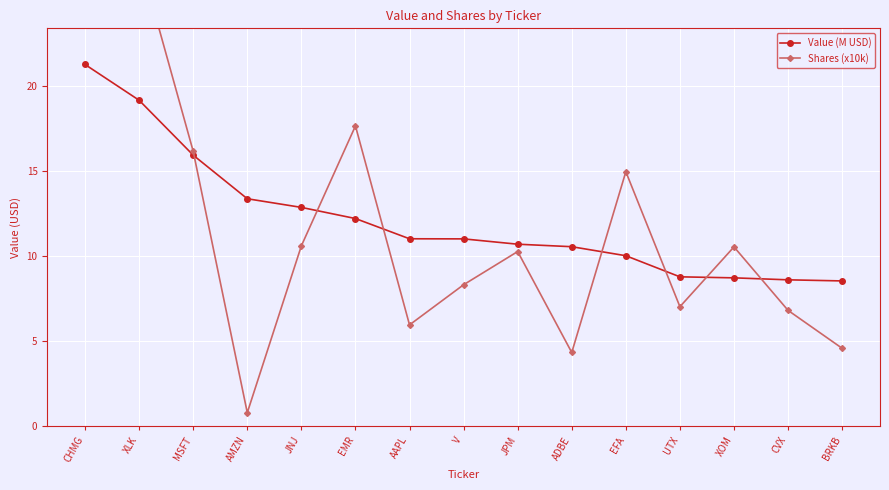

Rank the series by their average value, from highest to lowest.

Shares (x10k), Value (M USD)